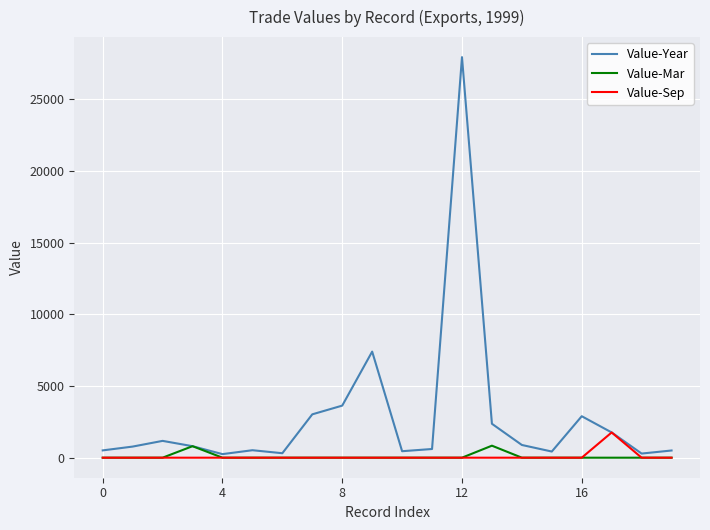

Which series has the largest total across all categories?

Value-Year